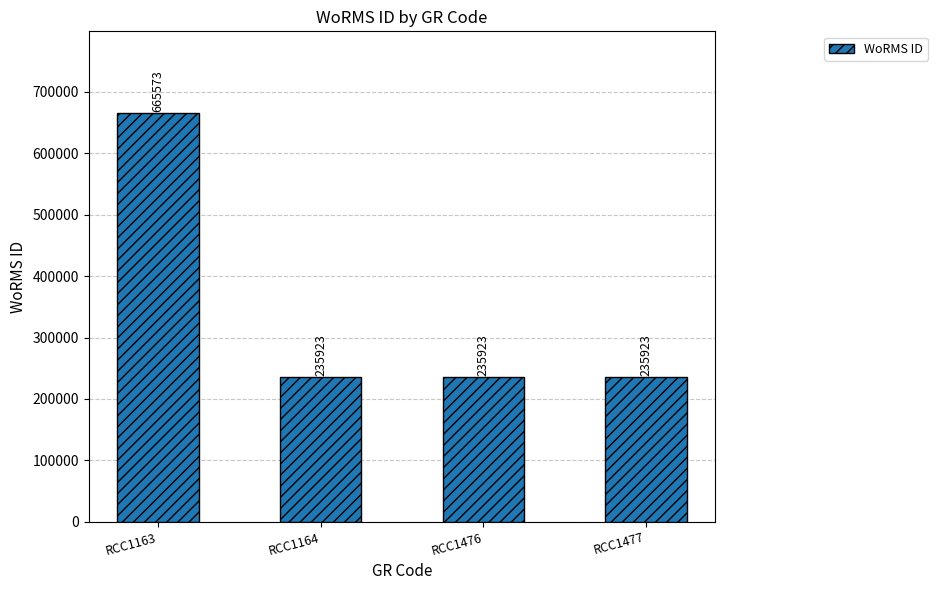

What is the value of the 4th bar from the left?

235923